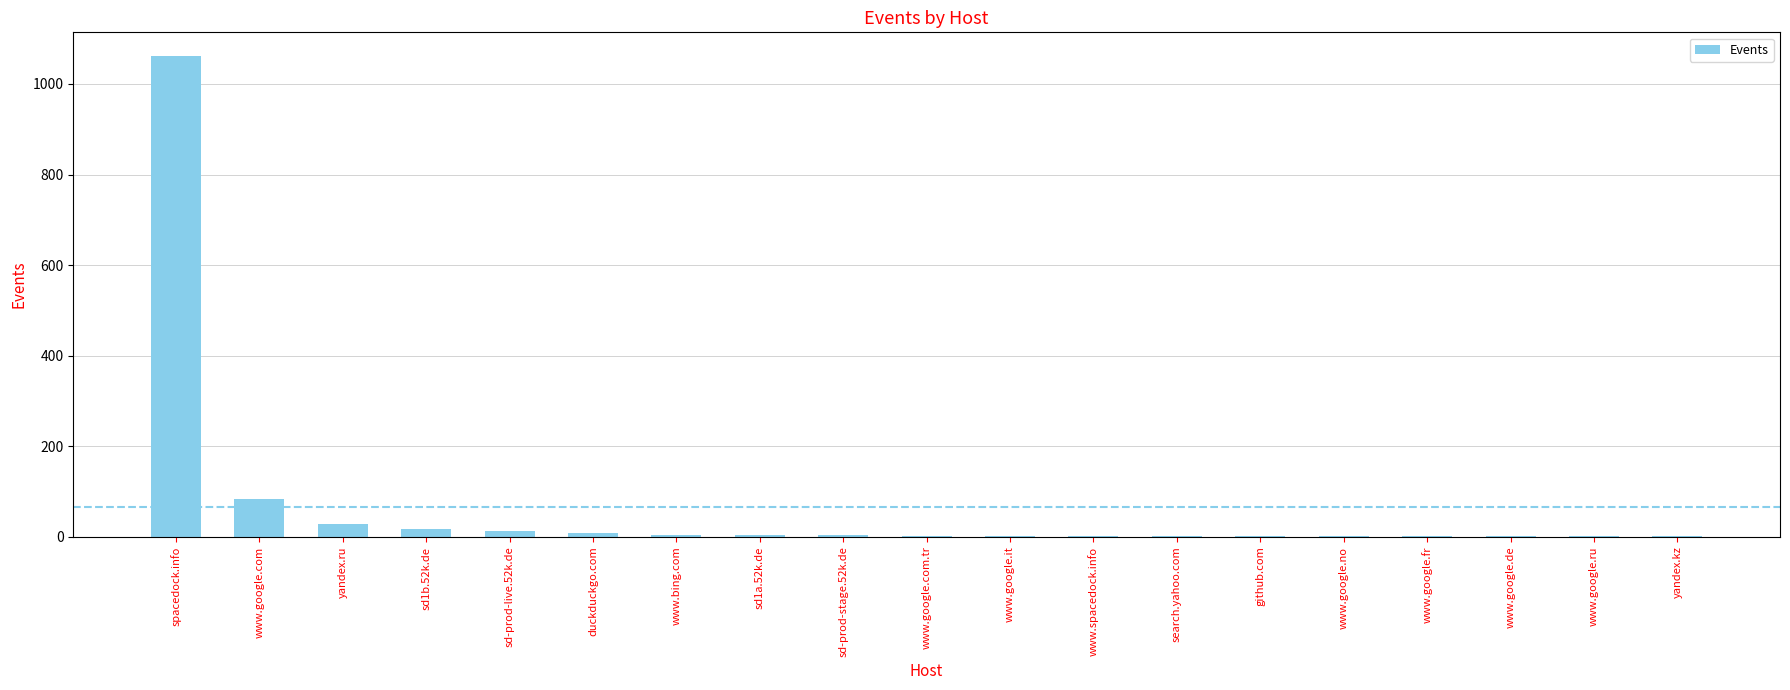

Is it true that the value at yandex.ru is 28?

True